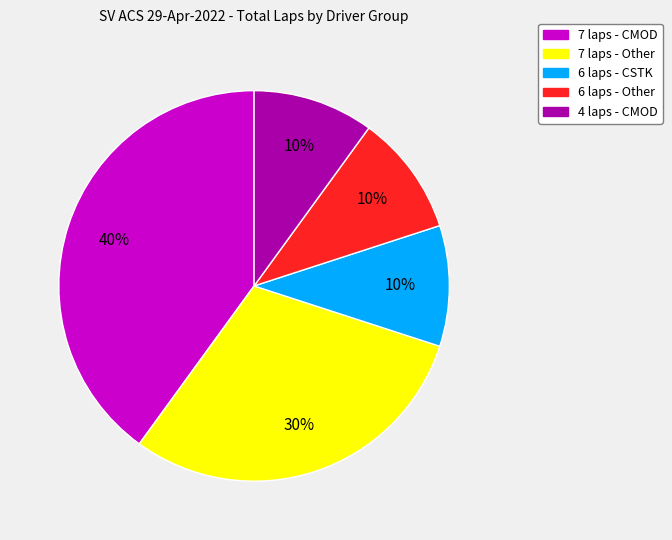

How many slices are in this pie chart?

5